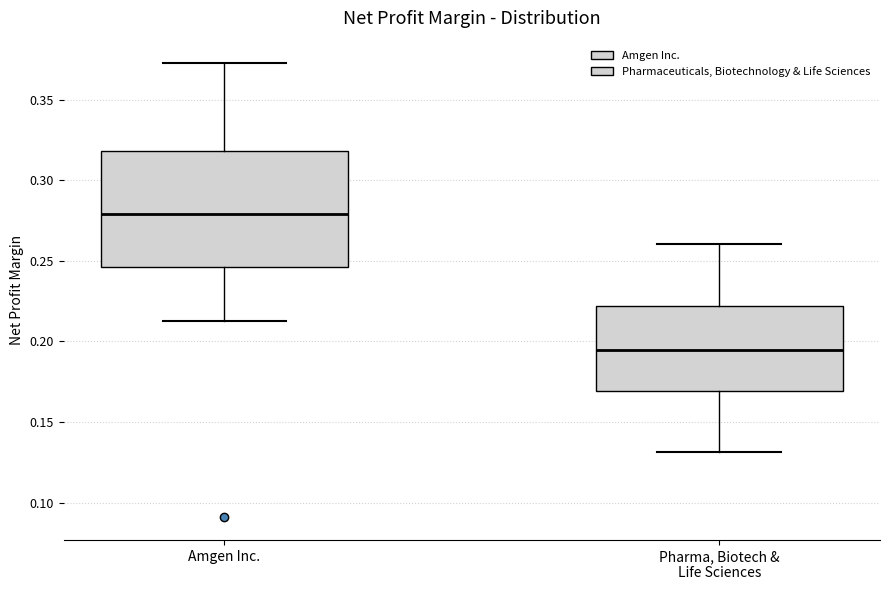

Where is the upper edge of the box for Pharma, Biotech & Life Sciences on the y-axis? The values are not printed on the chart, so give them approximately, as read against the axis.

0.220